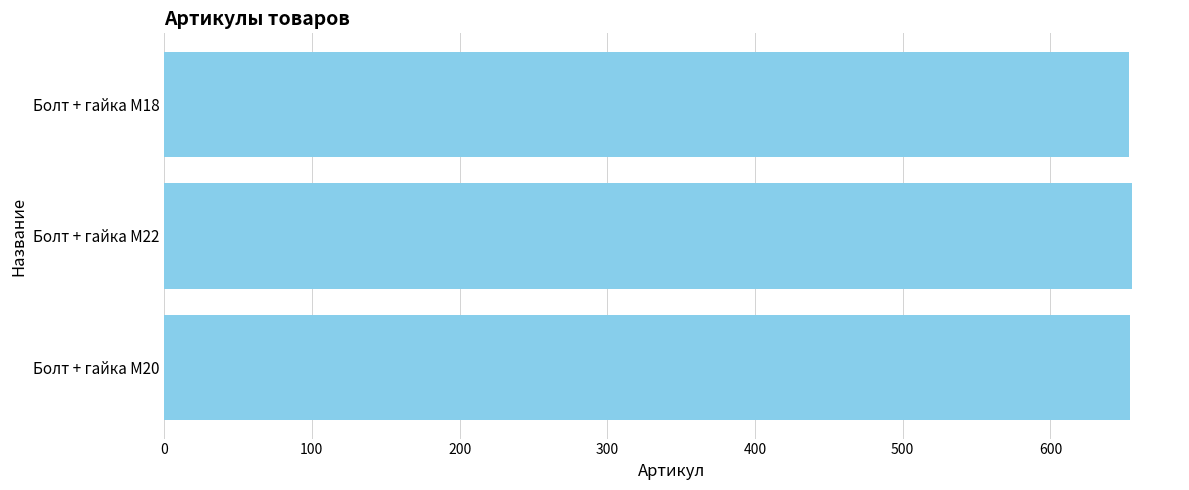

Is it true that the value at Болт + гайка M20 is 1089?

False